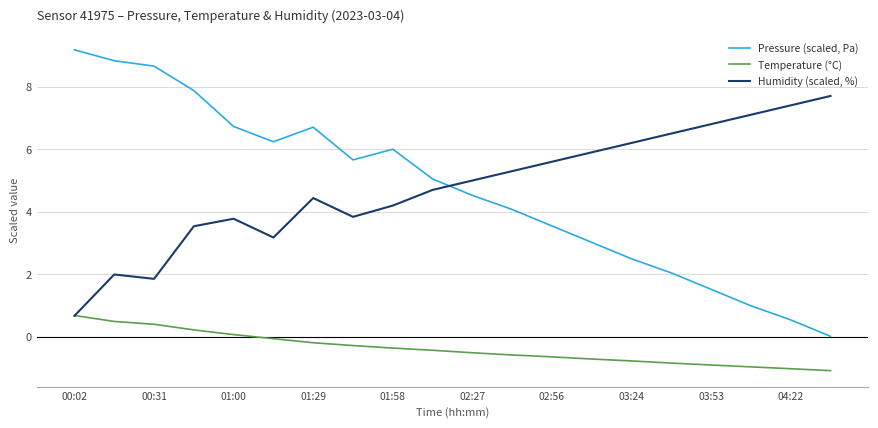

True or false: Humidity (scaled, %) has more than 2 interior local peaks.

True